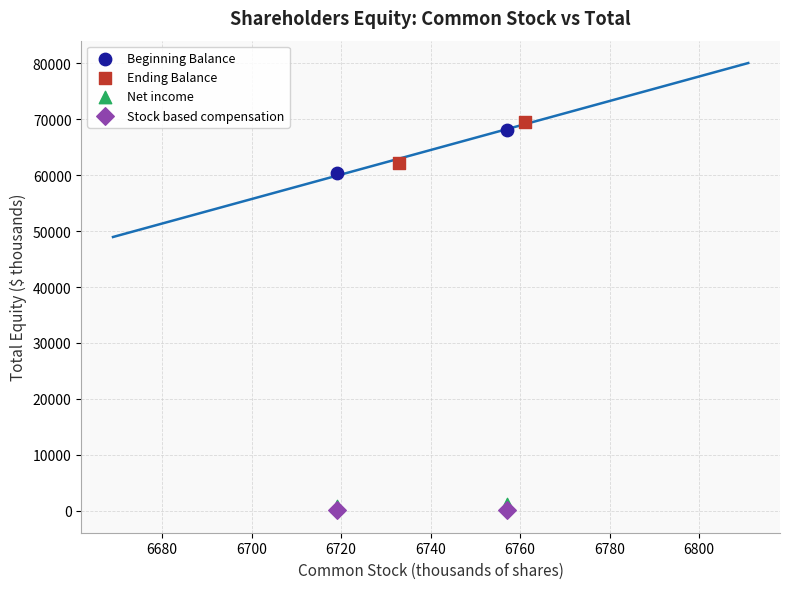

Which series has the largest Y range (max minus min)?

Beginning Balance